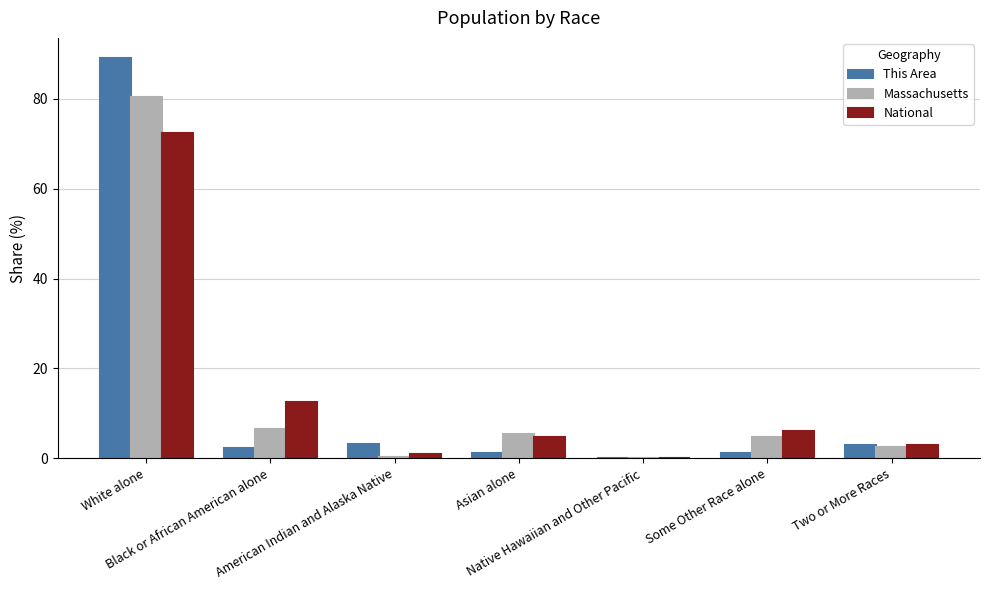

How many data points in Massachusetts are above 4?

4